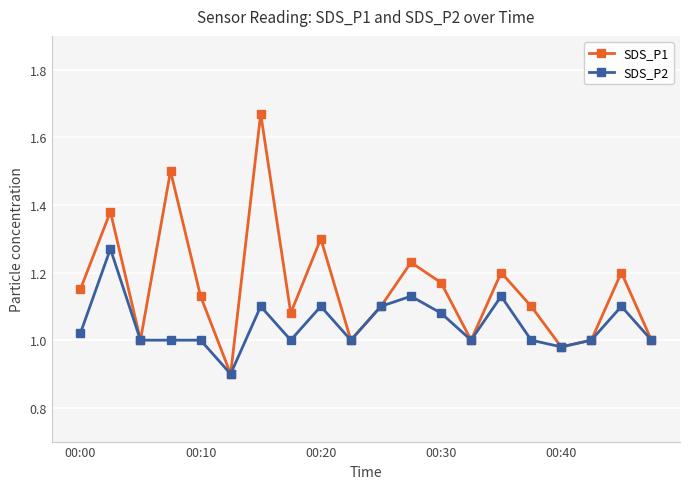

Which series has the largest range (max minus min)?

SDS_P1